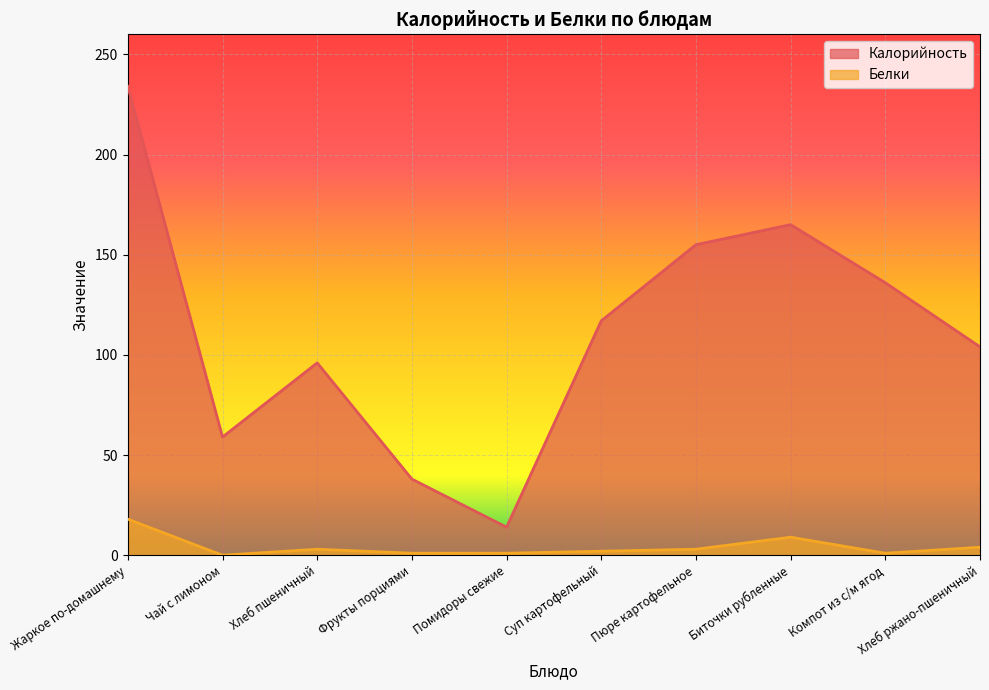

Rank the series by their average value, from lowest to highest.

Белки, Калорийность